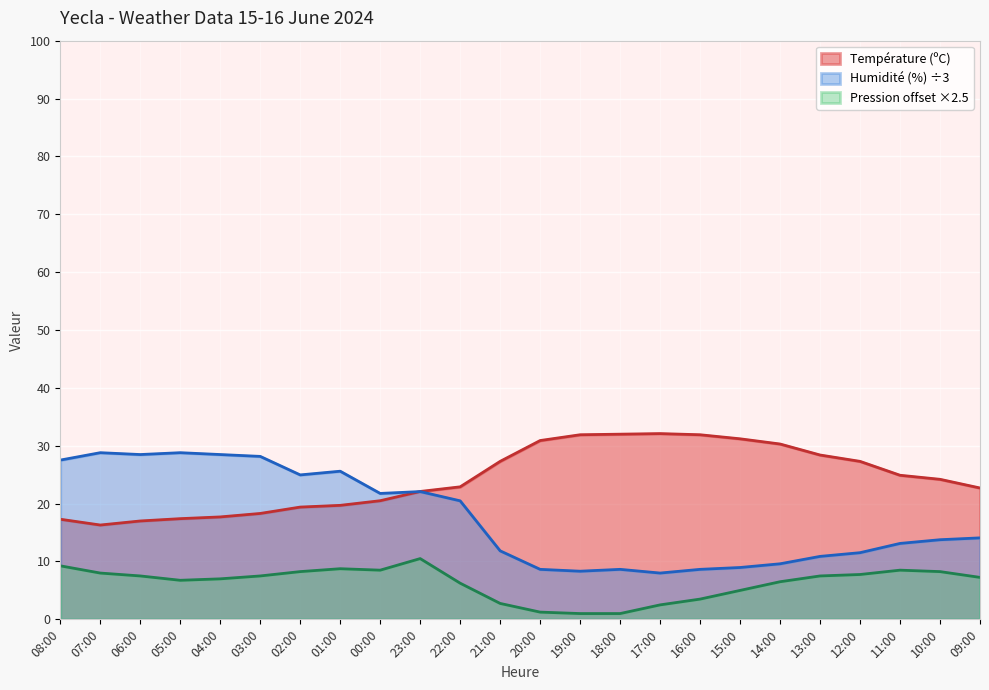

At which category is the sum across all series the highest?

23:00